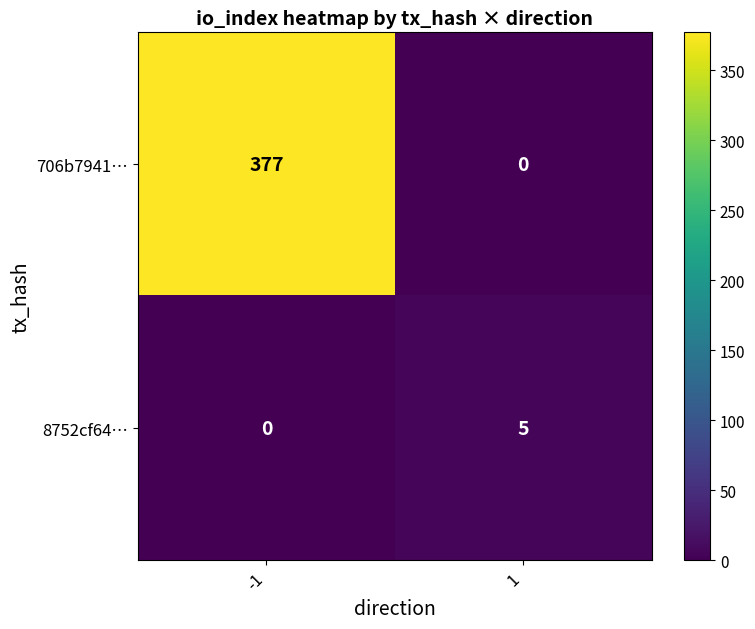

At which label is 706b7941… closest to 188?

1